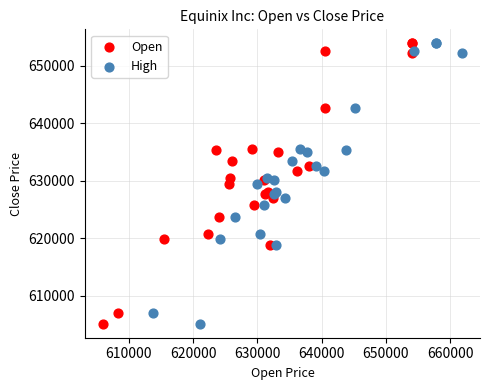

What are all the series names shown in the legend?

Open, High